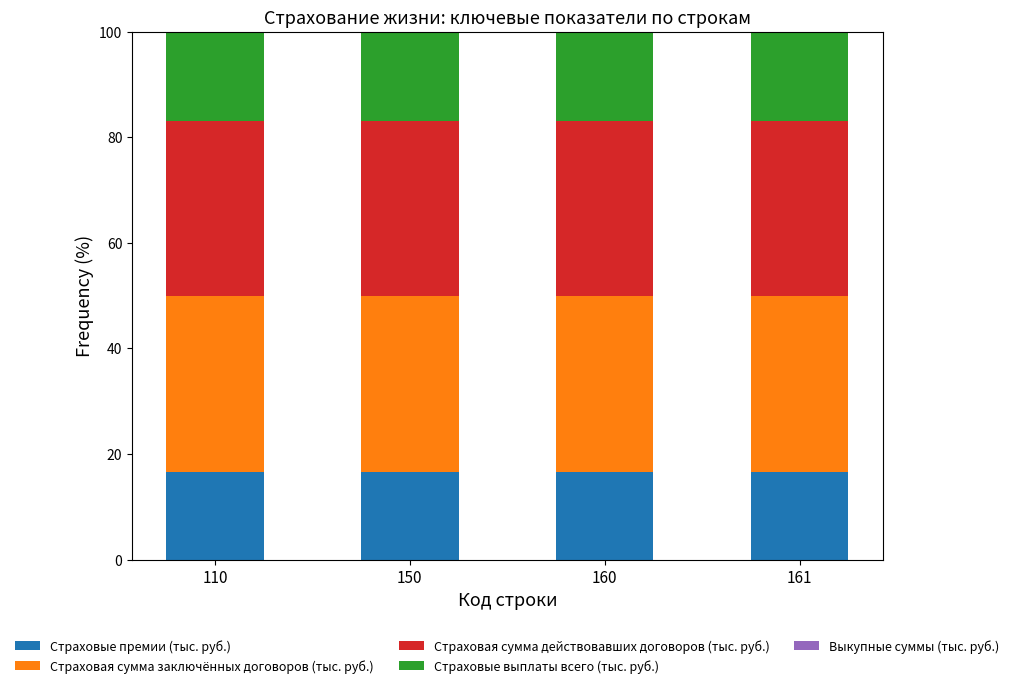

The Страховые премии (тыс. руб.) series shows 16.5 at 110. True or false?

True